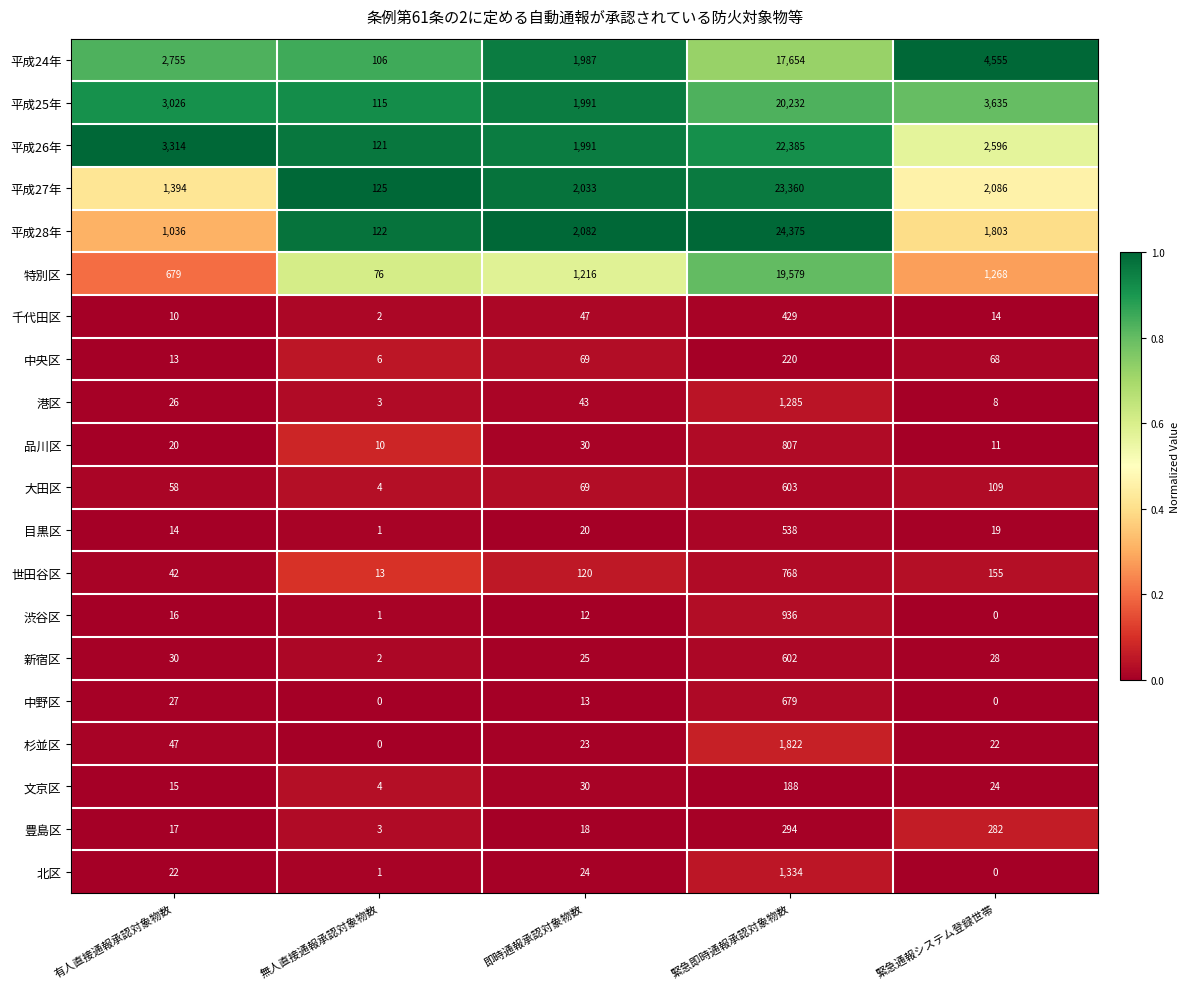

List the labels in order of 平成27年 value, smallest first.

無人直接通報承認対象物数, 有人直接通報承認対象物数, 即時通報承認対象物数, 緊急通報システム登録世帯, 緊急即時通報承認対象物数